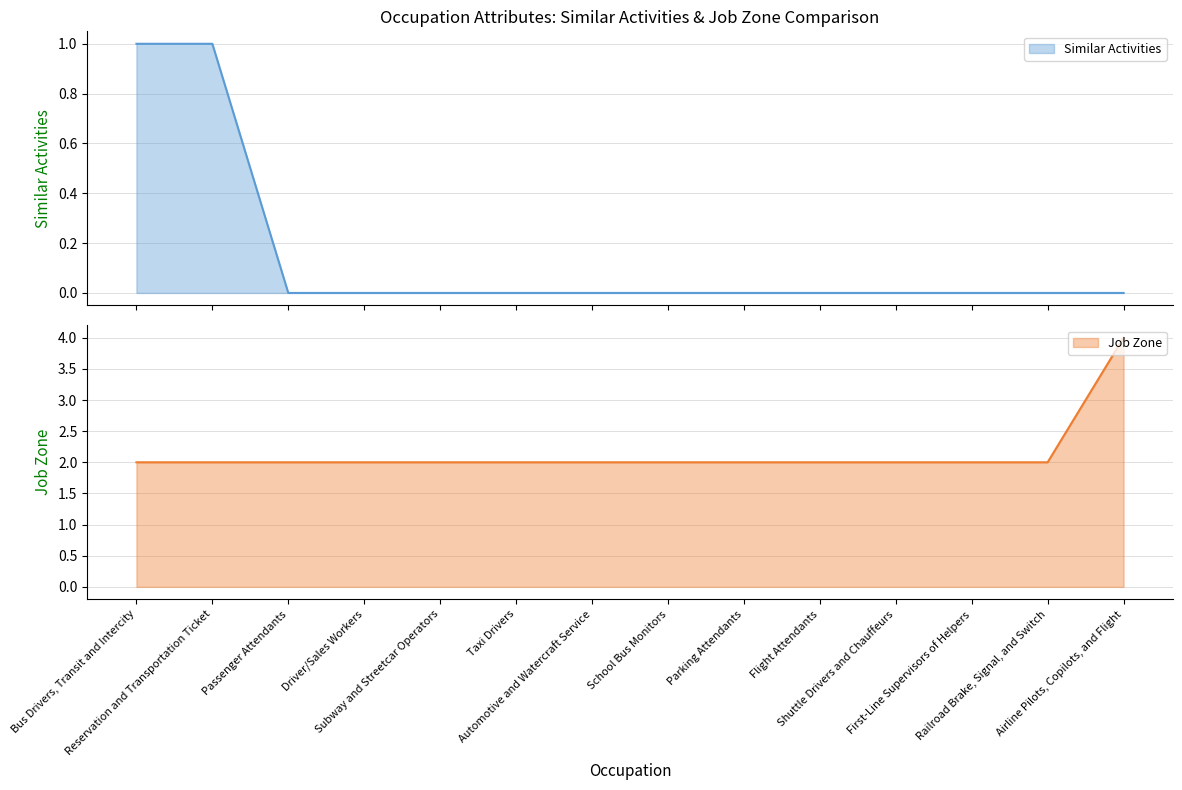

Where is Job Zone nearest to the value 3?

Bus Drivers, Transit and Intercity